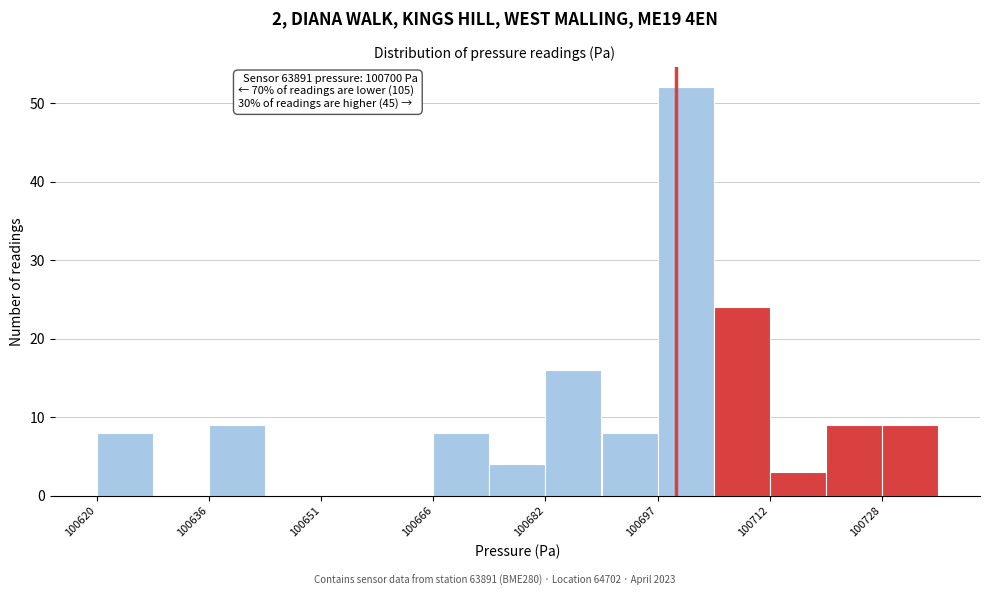

Read against the x-axis, roughly where is the centre of the tallest bar?

100702